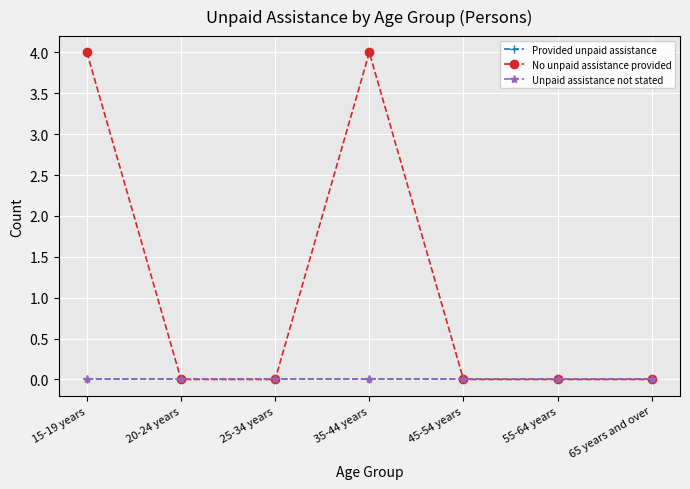

What position from the right is 25-34 years?

5